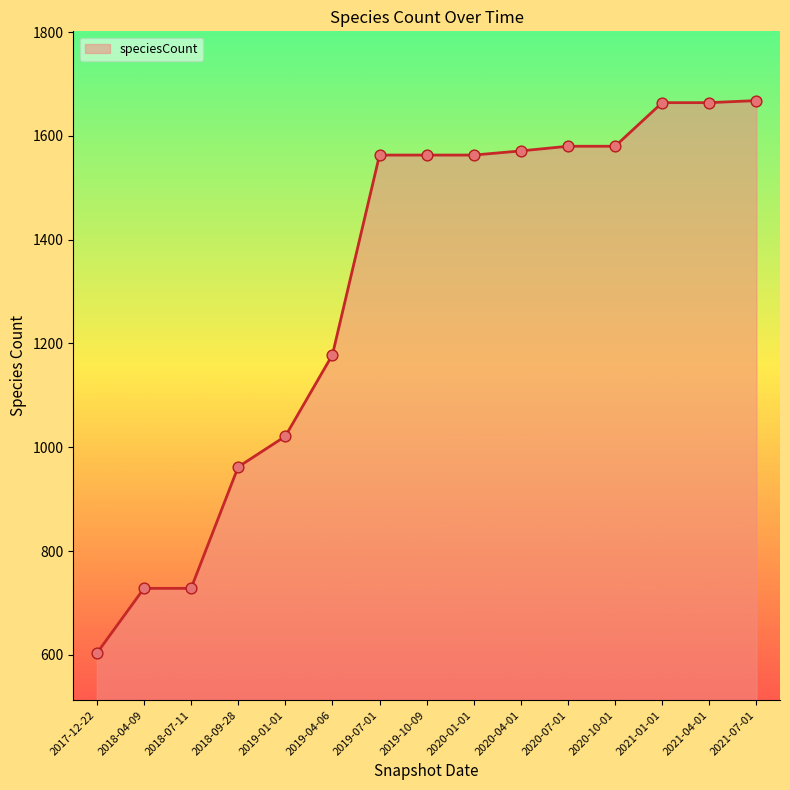

What is the change in value from 2017-12-22 to 2020-04-01?

+968